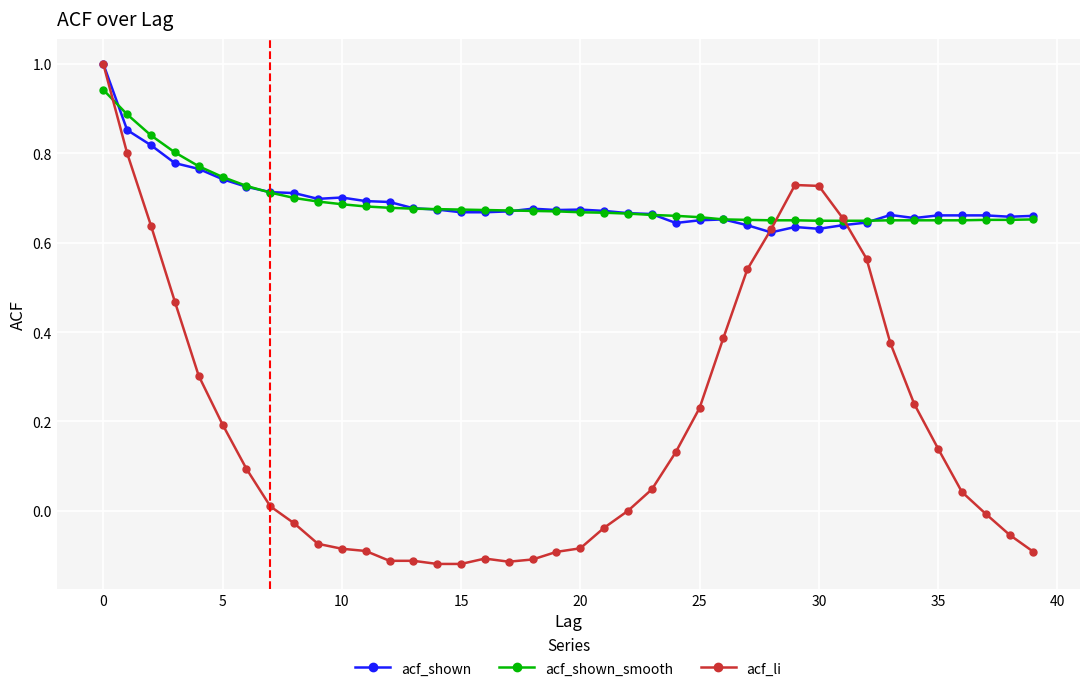

How many lines are shown in the chart?

3